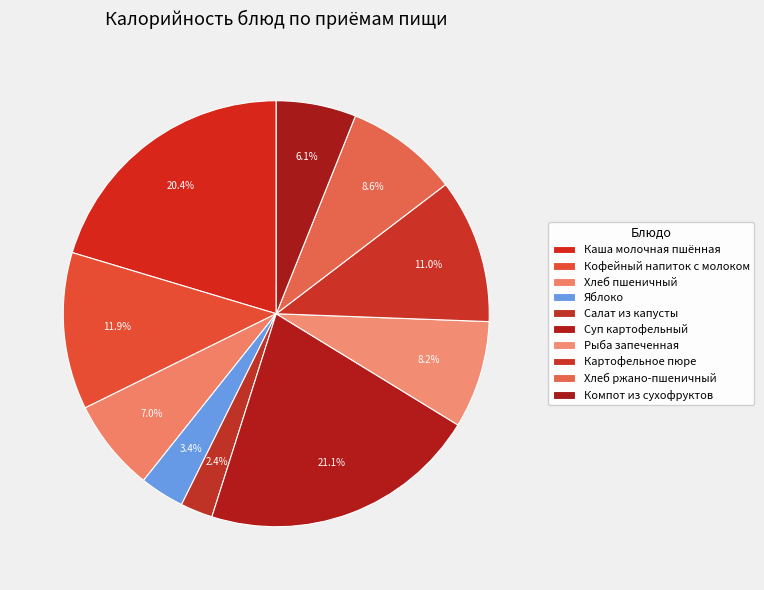

How many segments does this pie chart have?

10